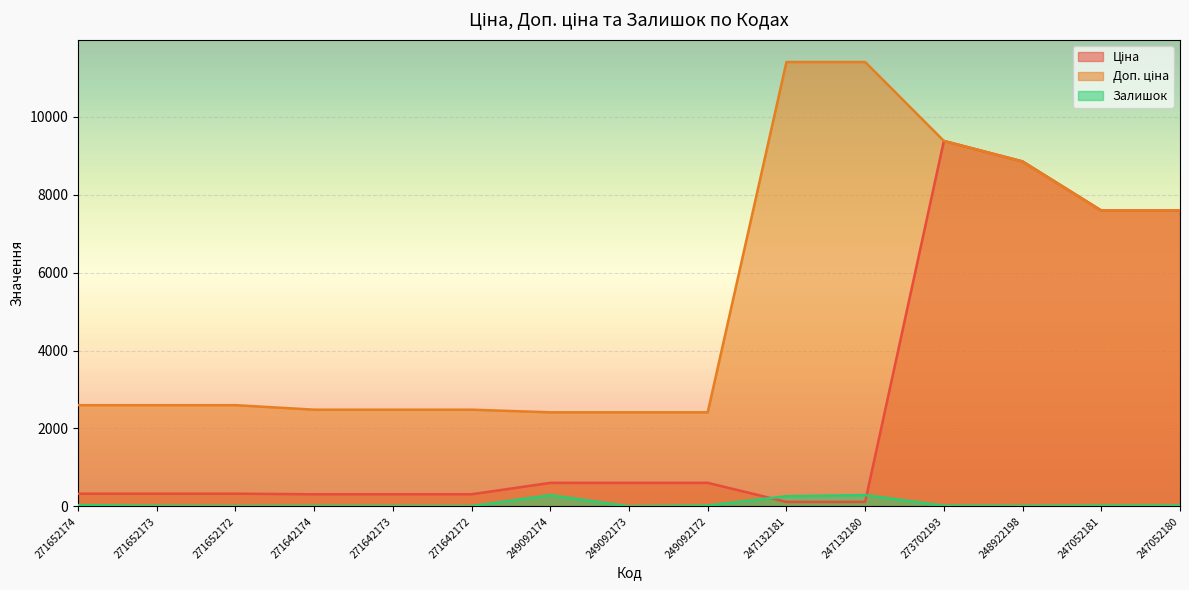

What is the average value of the Доп. ціна series?

5249.4